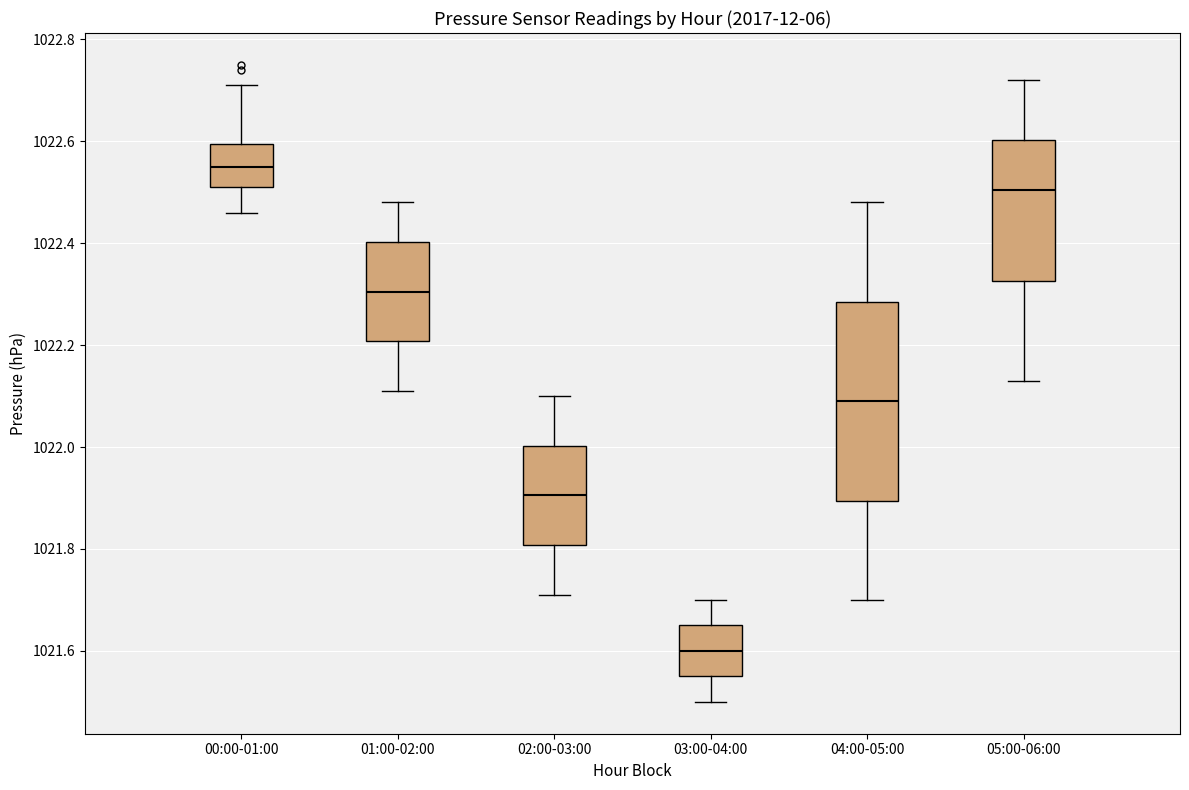

Which box is the tallest, from its lower edge to its upper edge?

04:00-05:00